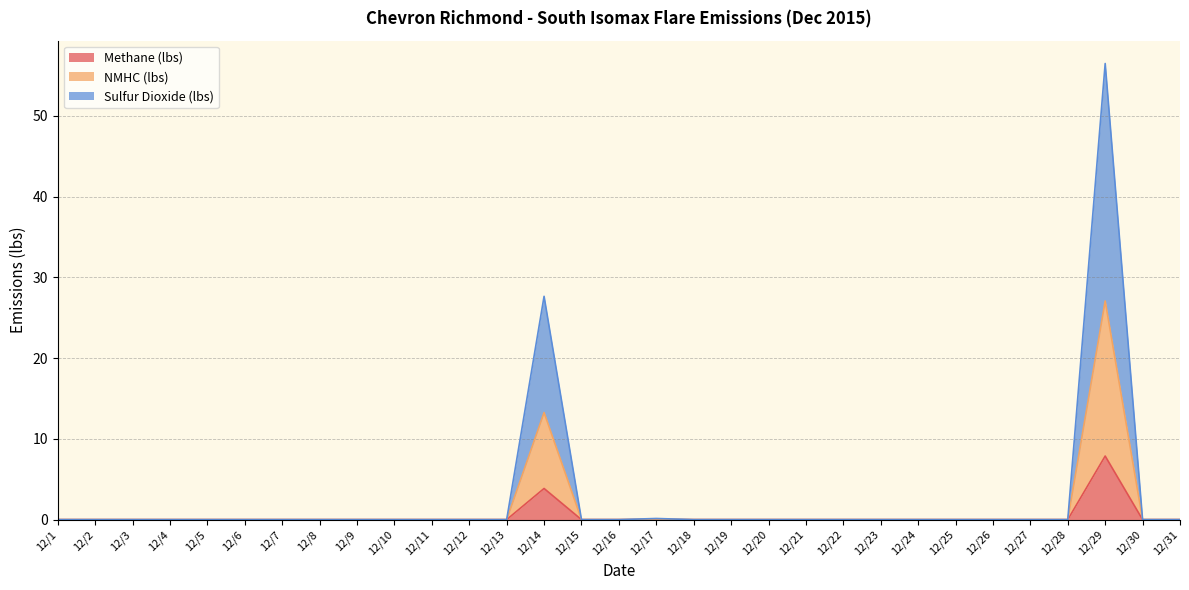

True or false: Methane (lbs) has more than 0 interior local peaks.

True